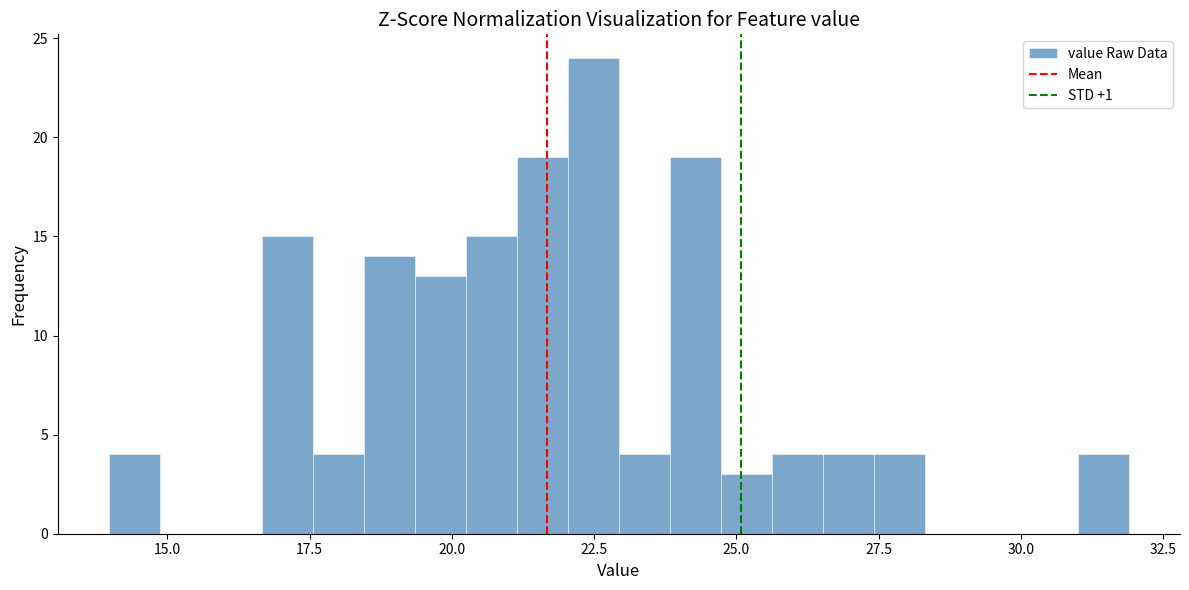

Read against the x-axis, roughly where is the centre of the tallest bar?

22.5